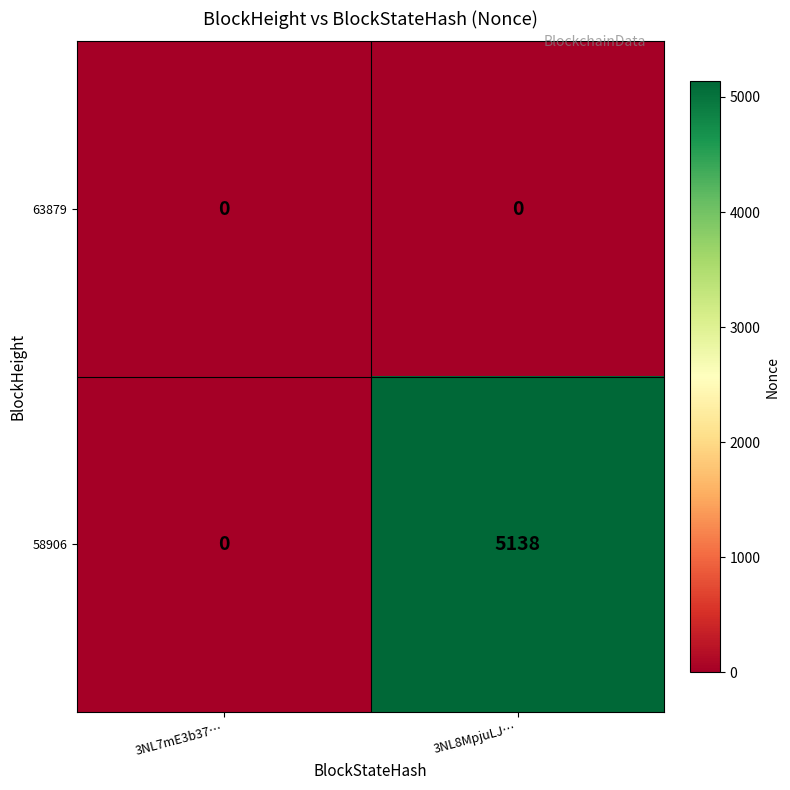

List the series in order of their overall mean, lowest first.

63879, 58906